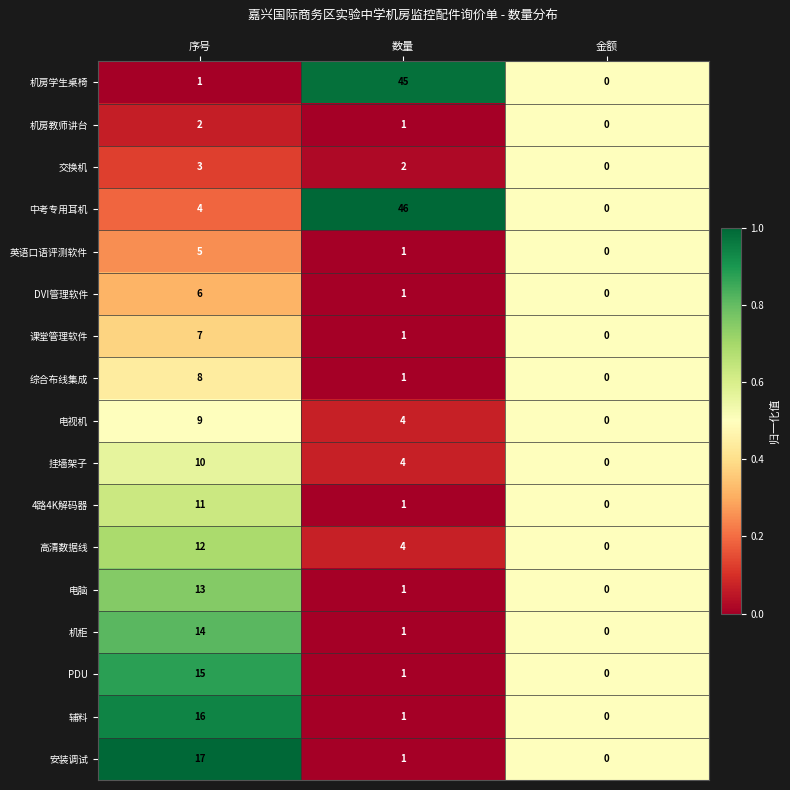

Which label corresponds to the largest value in the chart?

数量